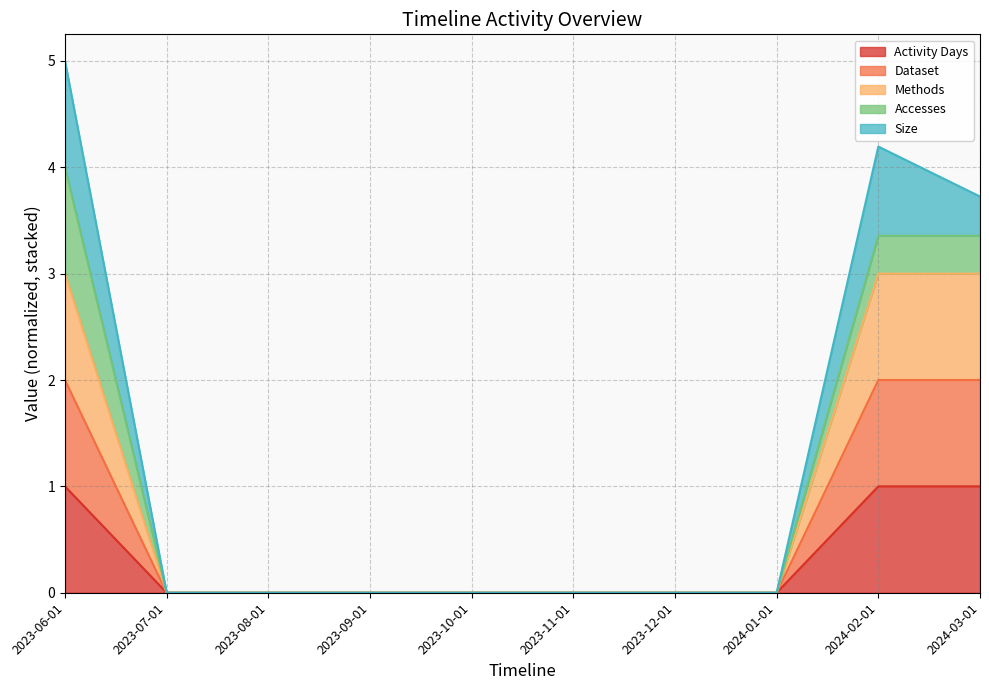

Is the value of Activity Days at 2023-09-01 greater than the value of Dataset at 2023-08-01?

No